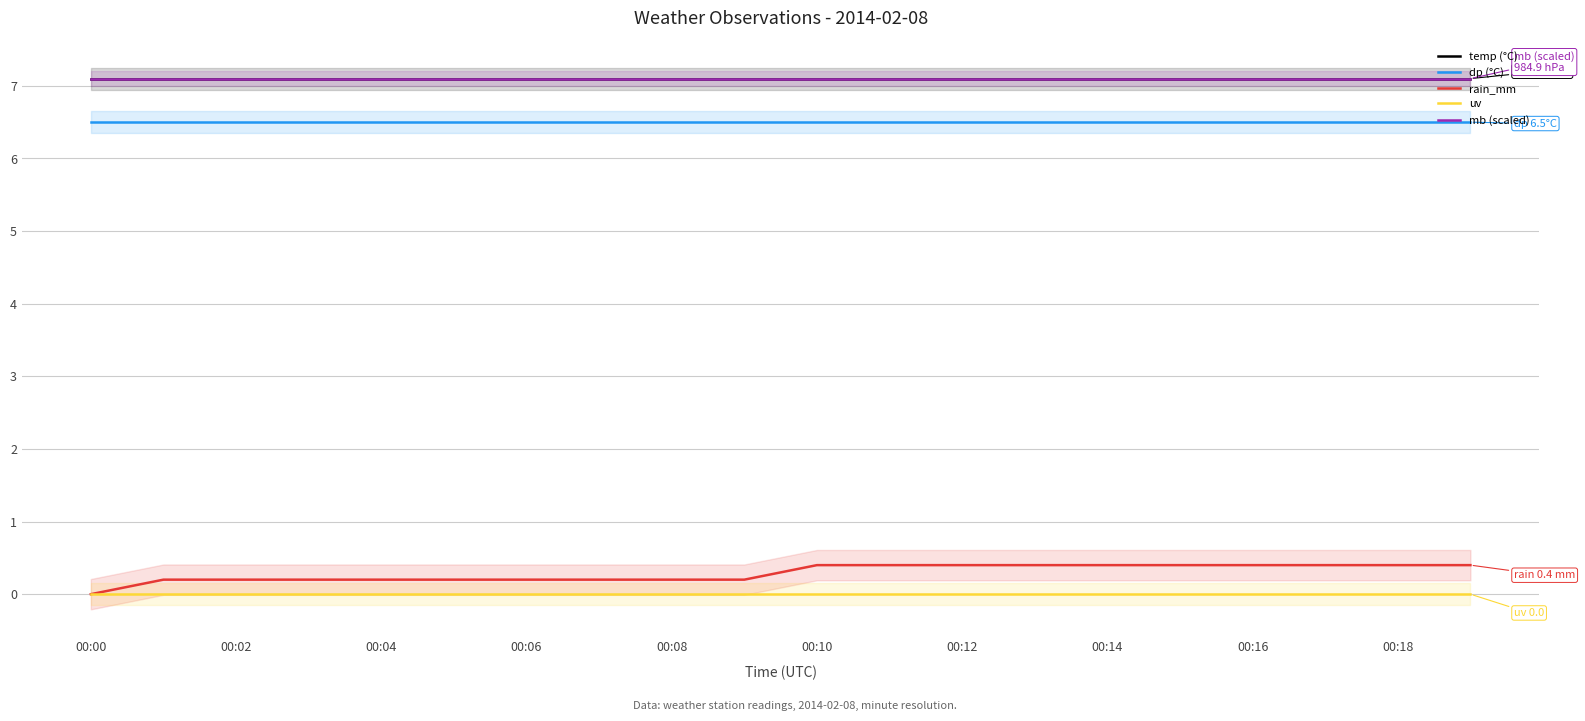

Which series has the widest spread of values?

rain_mm